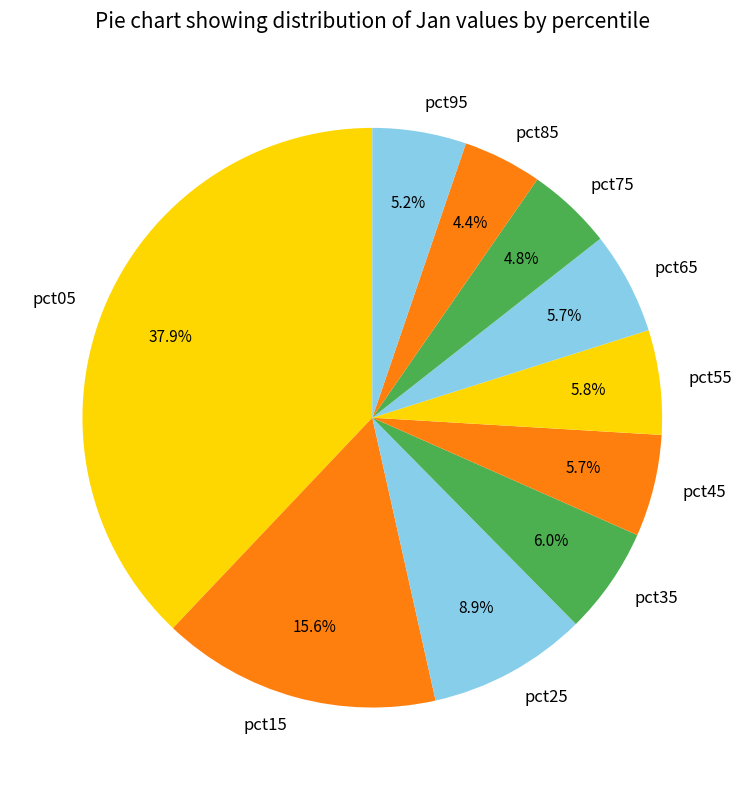

Which category has the biggest portion of the pie?

pct05